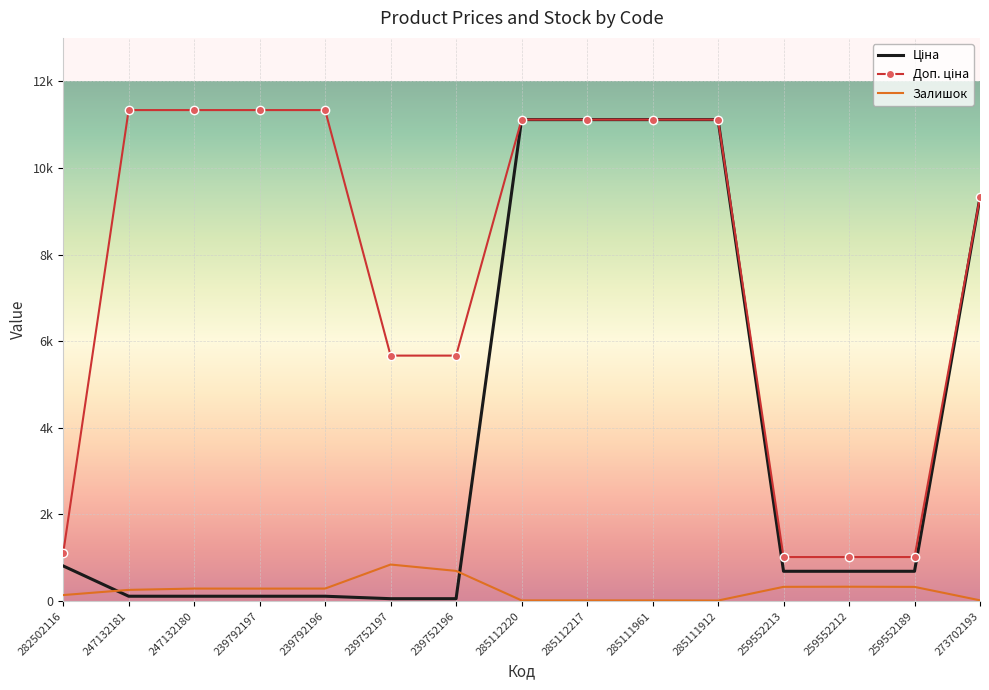

What is the difference between the maximum and minimum values in the Доп. ціна series?

10316.2